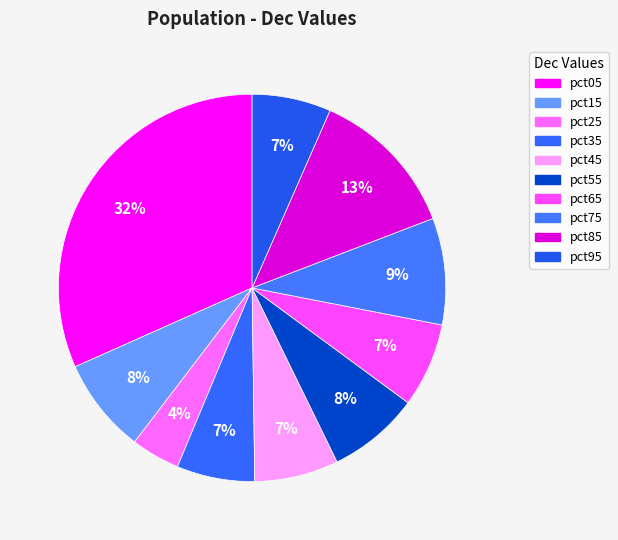

Do pct25 and pct65 together represent more than half of the pie?

No